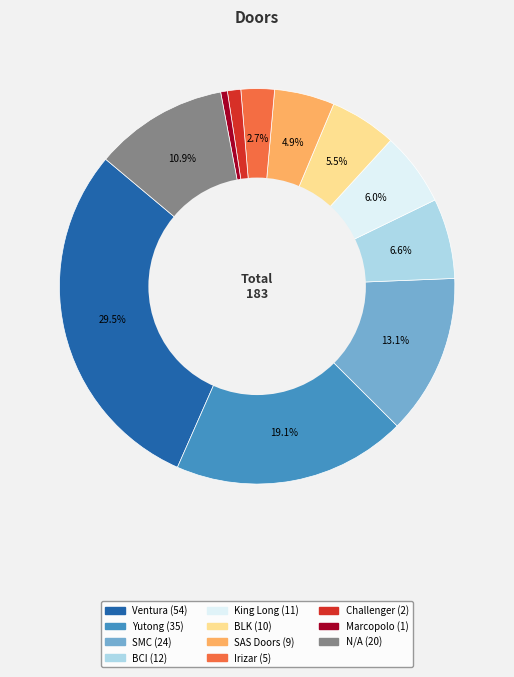

True or false: Irizar accounts for 14% of the total.

False